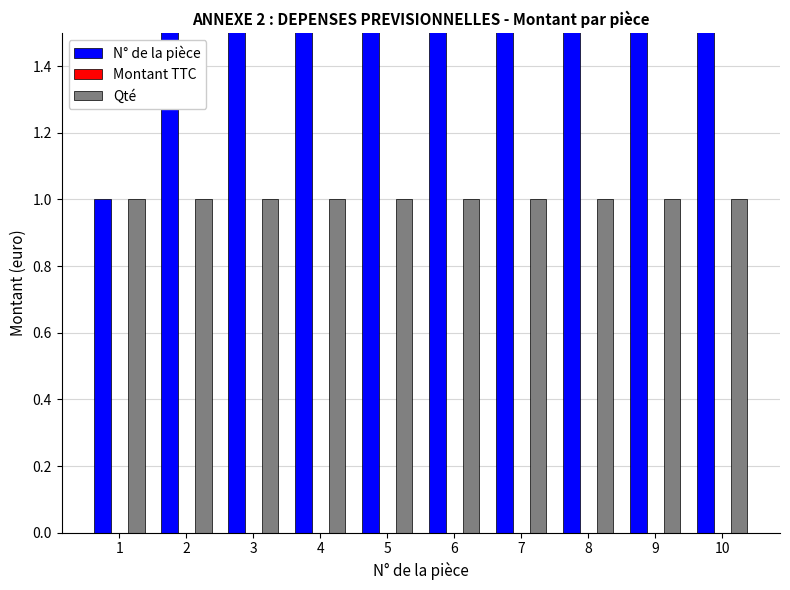

What is the approximate value of N° de la pièce at 6?

6